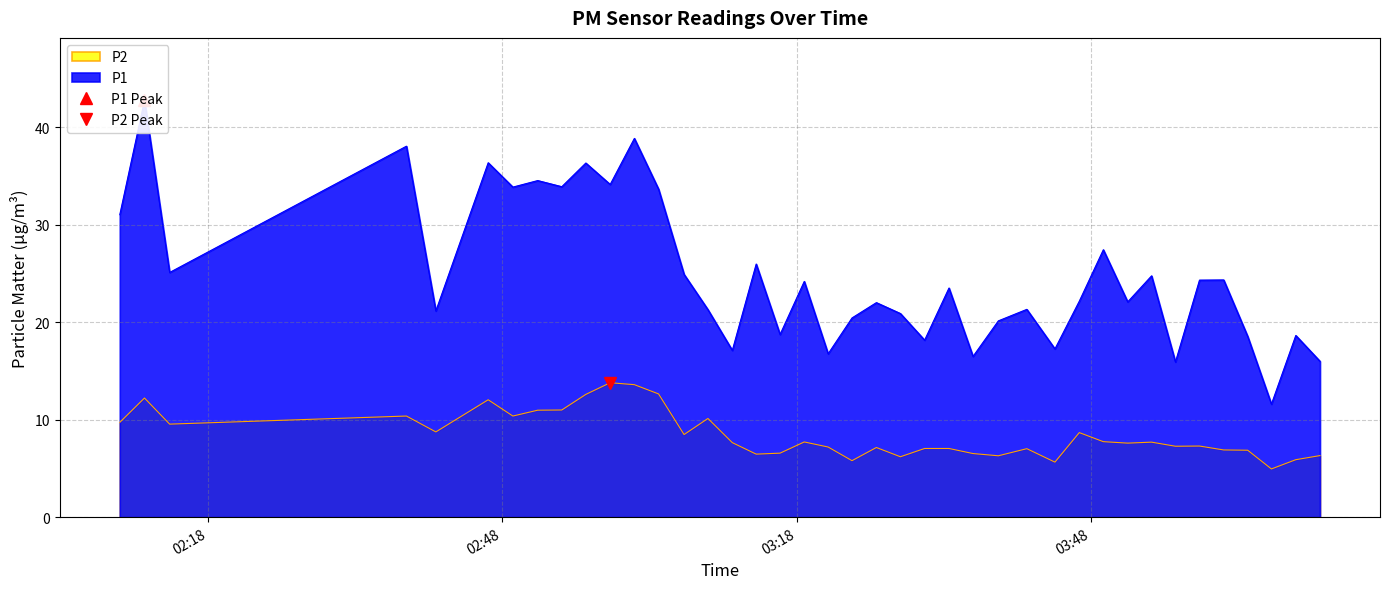

What is the sum of all P1 values?

995.2